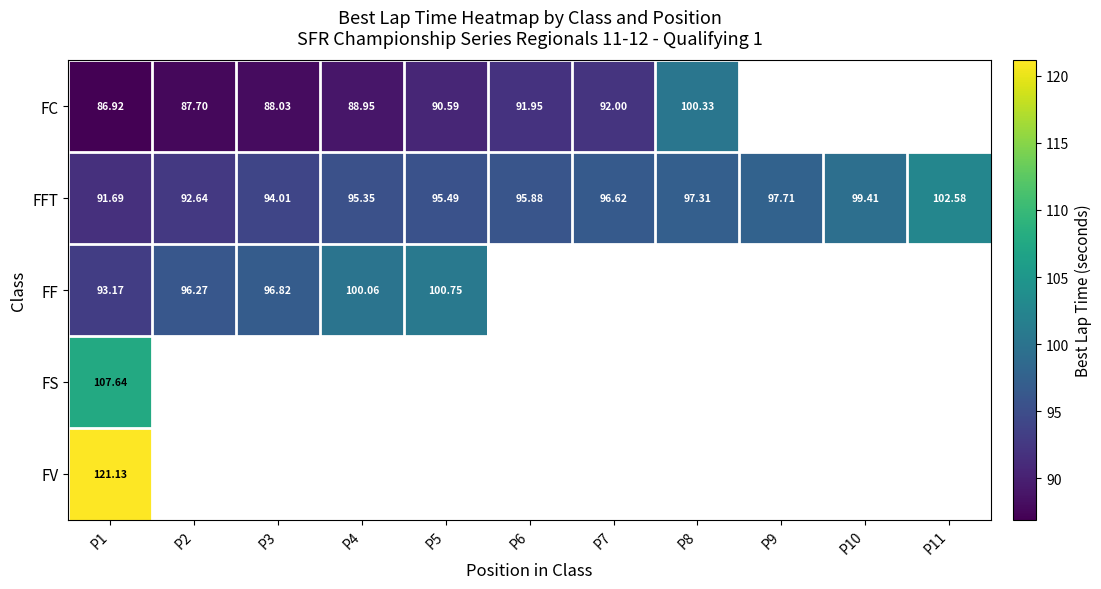

Which series has the largest total across all categories?

FFT